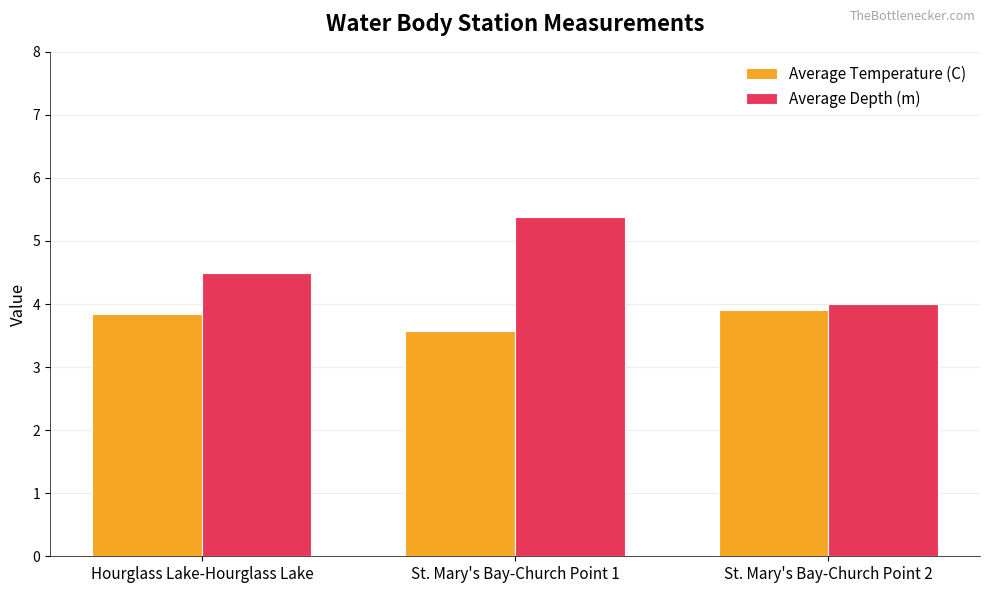

Rank the series by their maximum value, from highest to lowest.

Average Depth (m), Average Temperature (C)